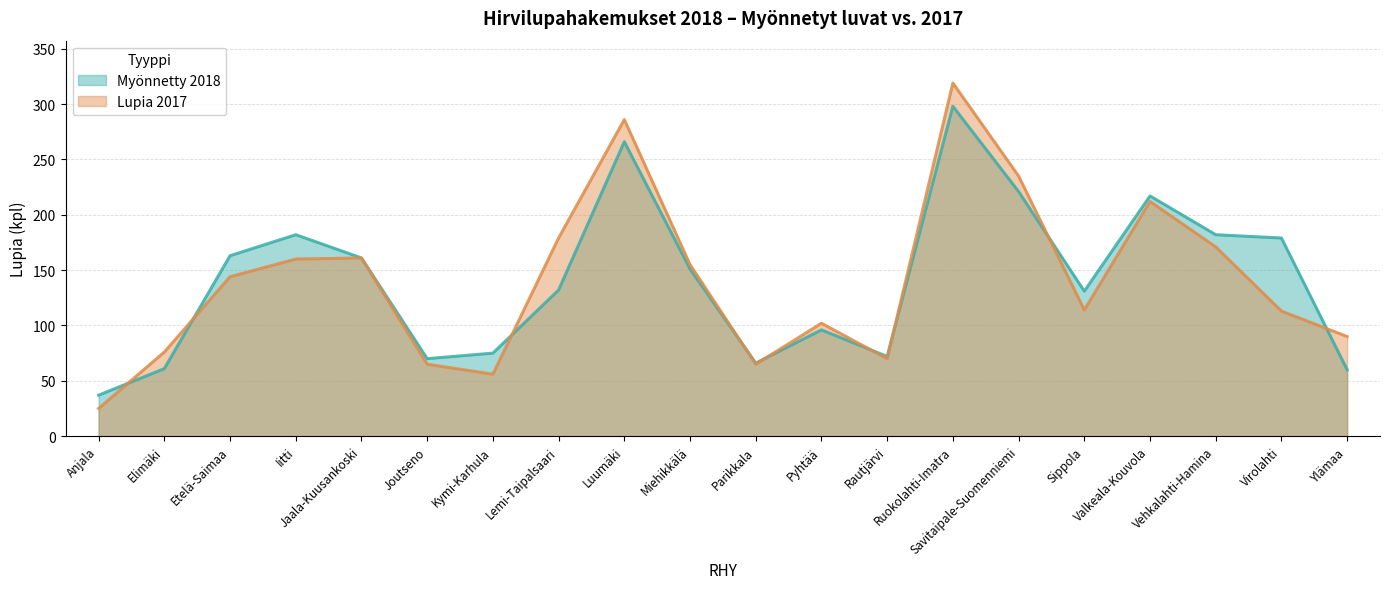

Does the chart have visible grid lines?

Yes